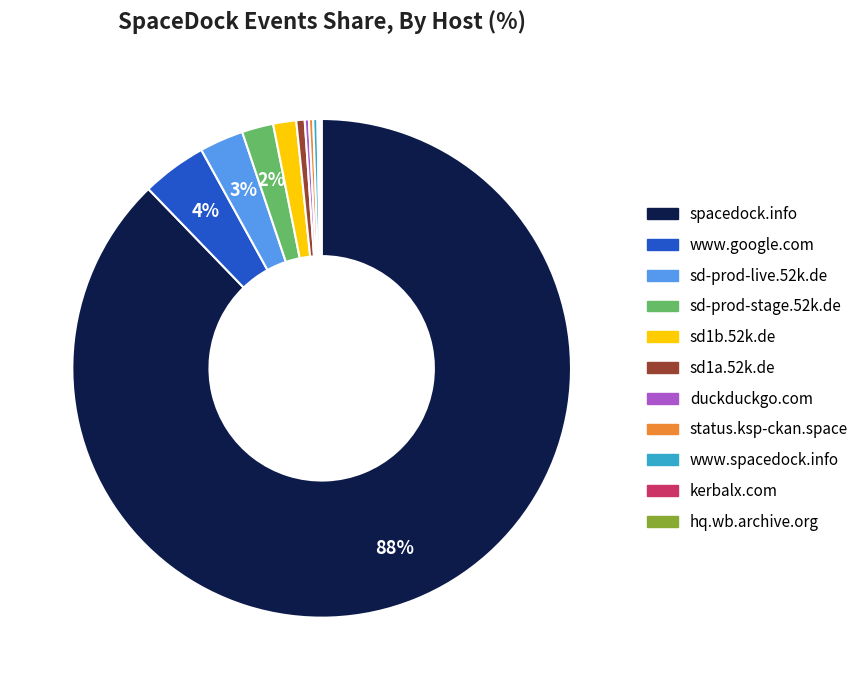

To the nearest percent, what is the average slice percentage?

9%